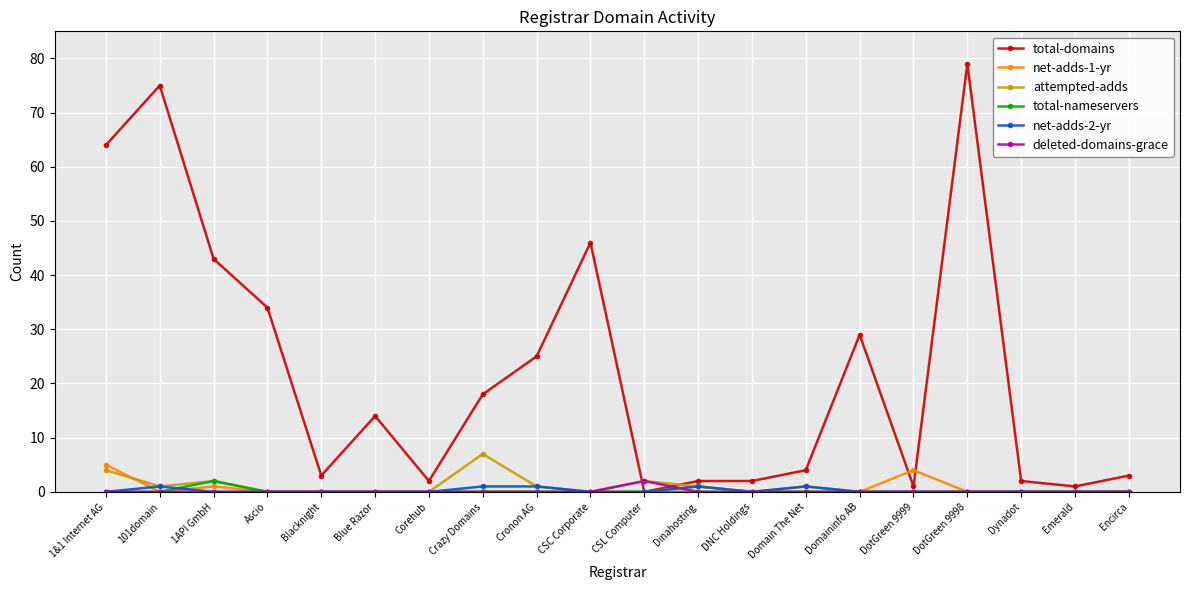

True or false: net-adds-2-yr has more than 0 points higher than both neighbors.

True